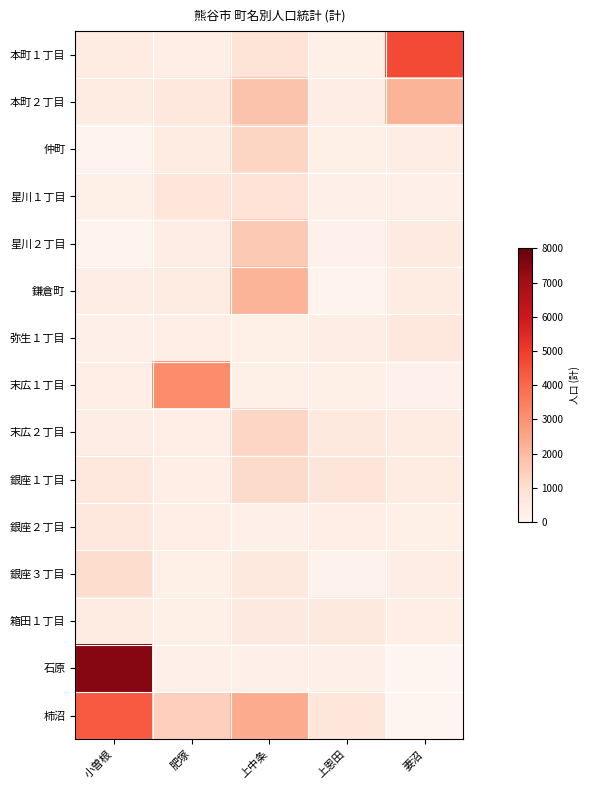

Which series has the widest spread of values?

石原